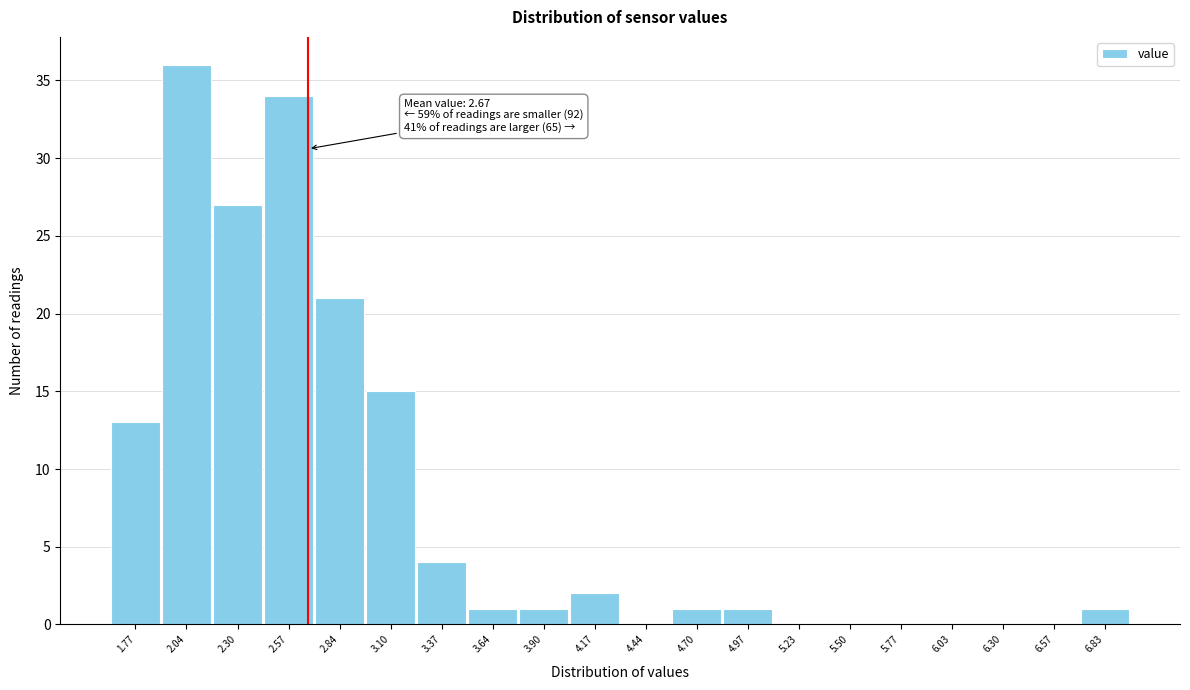

Reading left to right, extract all data points from this chart.

1.77=13	2.04=36	2.30=27	2.57=34	2.84=21	3.10=15	3.37=4	3.64=1	3.90=1	4.17=2	4.44=0	4.70=1	4.97=1	5.23=0	5.50=0	5.77=0	6.03=0	6.30=0	6.57=0	6.83=1